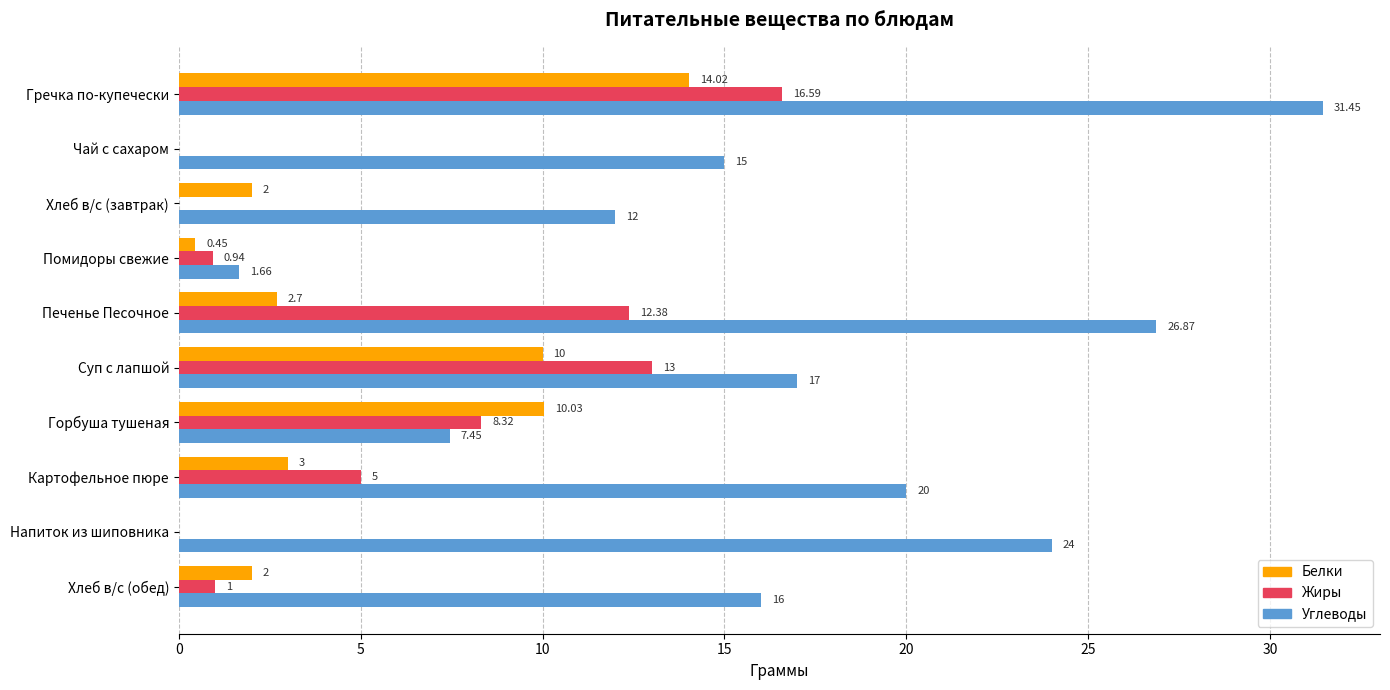

Which series changed the most between Гречка по-купечески and Хлеб в/с (завтрак)?

Углеводы